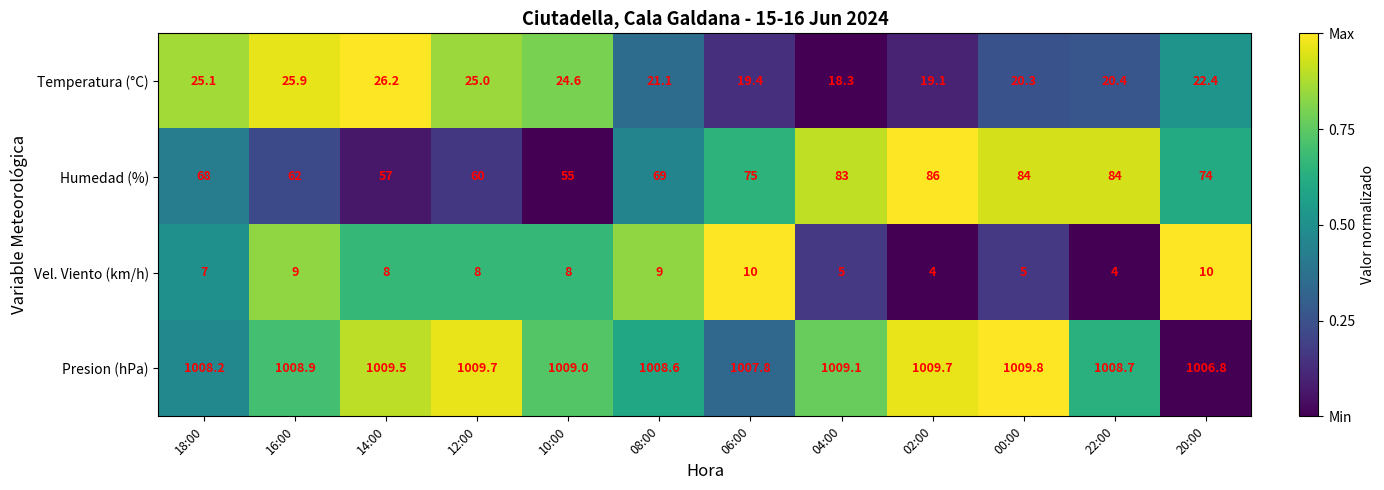

List the series in order of their peak value, lowest first.

Vel. Viento (km/h), Temperatura (°C), Humedad (%), Presion (hPa)